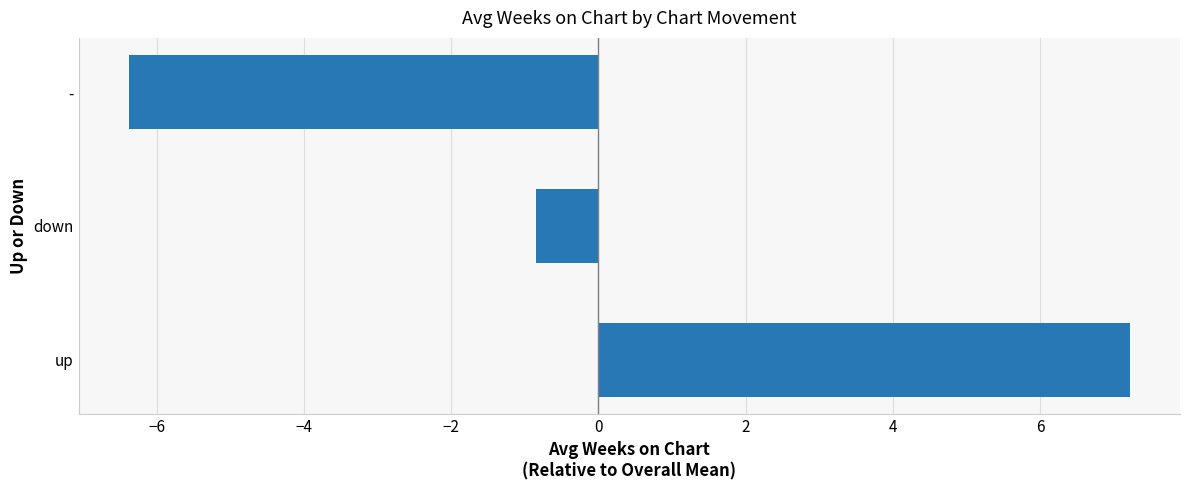

At which label is the value closest to 0?

down